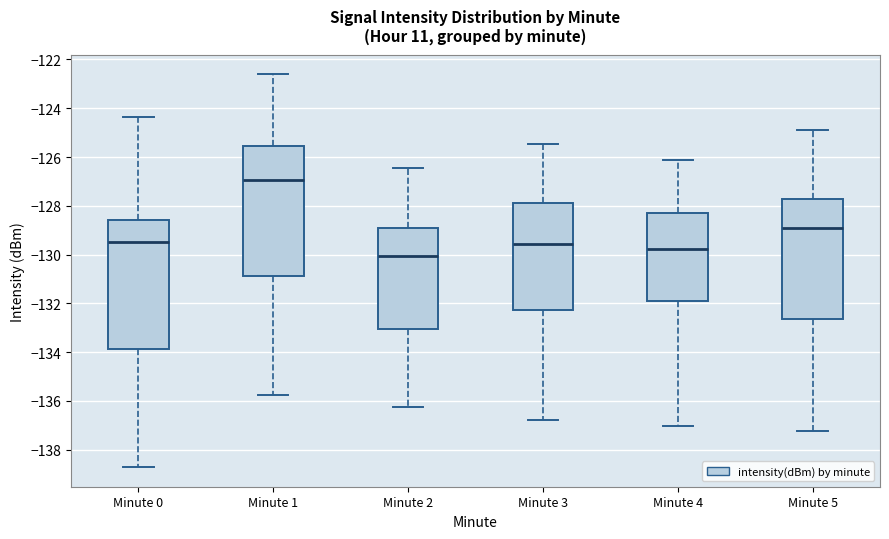

Reading left to right, transcribe this box plot: for each box, give where its median line is, the range the box spans, and where its two whiskers end, as read against the y-axis. The values are not printed on the chart, so give them approximately, as read against the axis.

Minute 0: median -129.4, box -133.8 to -128.6, whiskers -138.8 to -124.4
Minute 1: median -127.0, box -130.8 to -125.6, whiskers -135.8 to -122.6
Minute 2: median -130.0, box -133.0 to -129.0, whiskers -136.2 to -126.4
Minute 3: median -129.6, box -132.2 to -127.8, whiskers -136.8 to -125.4
Minute 4: median -129.8, box -132.0 to -128.2, whiskers -137.0 to -126.2
Minute 5: median -129.0, box -132.6 to -127.8, whiskers -137.2 to -125.0